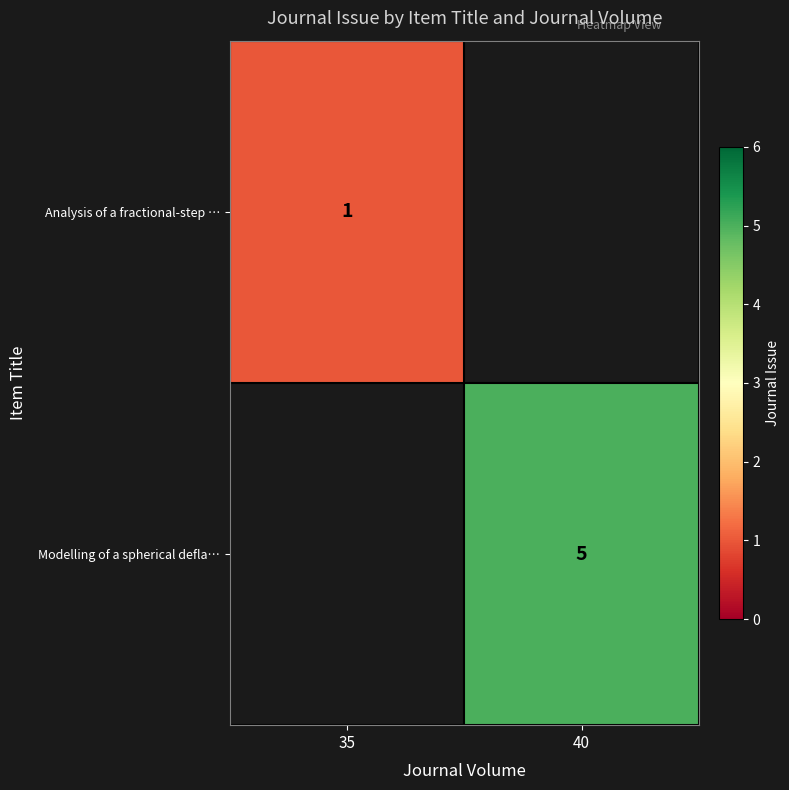

True or false: Modelling of a spherical defla… has a value of 5 at 40.

True